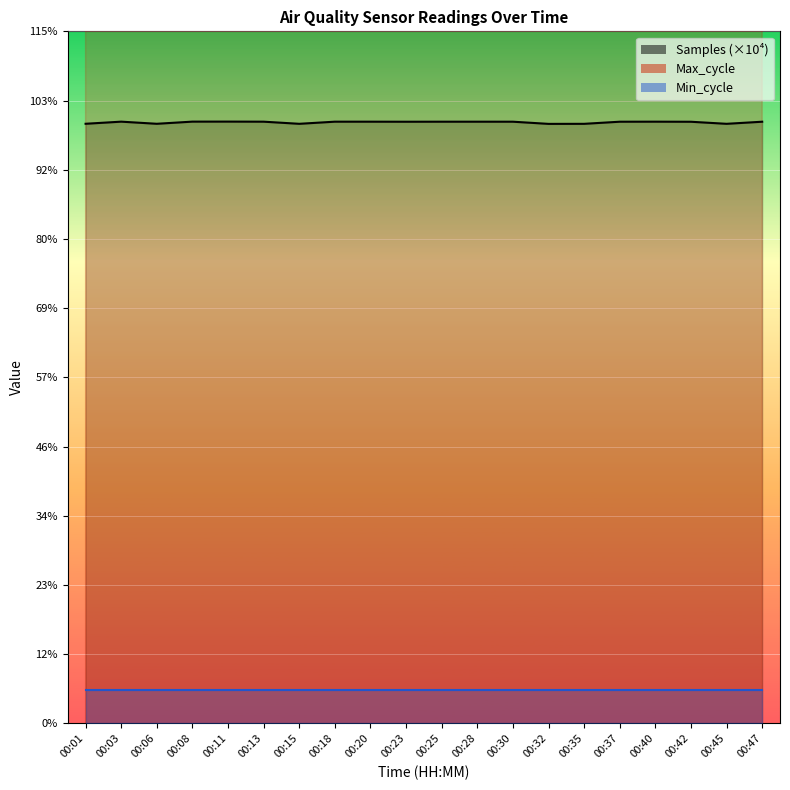

The Samples series shows 812.7 at 00:11. True or false?

False